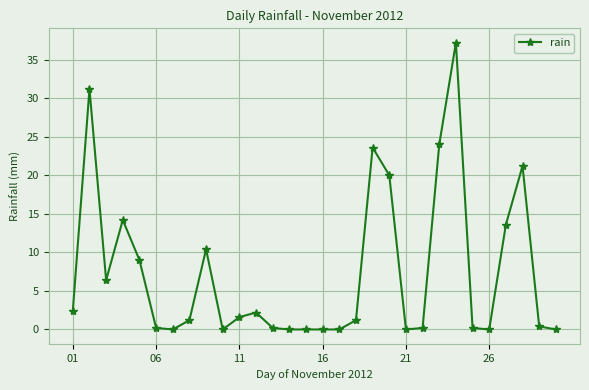

Reading left to right, what are all the values shown in this chart?

2.4	31.2	6.4	14.2	9.0	0.2	0.0	1.2	10.4	0.0	1.6	2.2	0.2	0.0	0.0	0.0	0.0	1.2	23.6	20.0	0.0	0.2	24.0	37.2	0.2	0.0	13.6	21.2	0.4	0.0